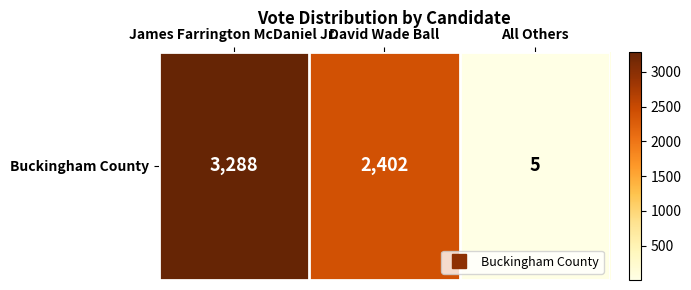

List the labels in order of value, smallest first.

All Others, David Wade Ball, James Farrington McDaniel Jr.